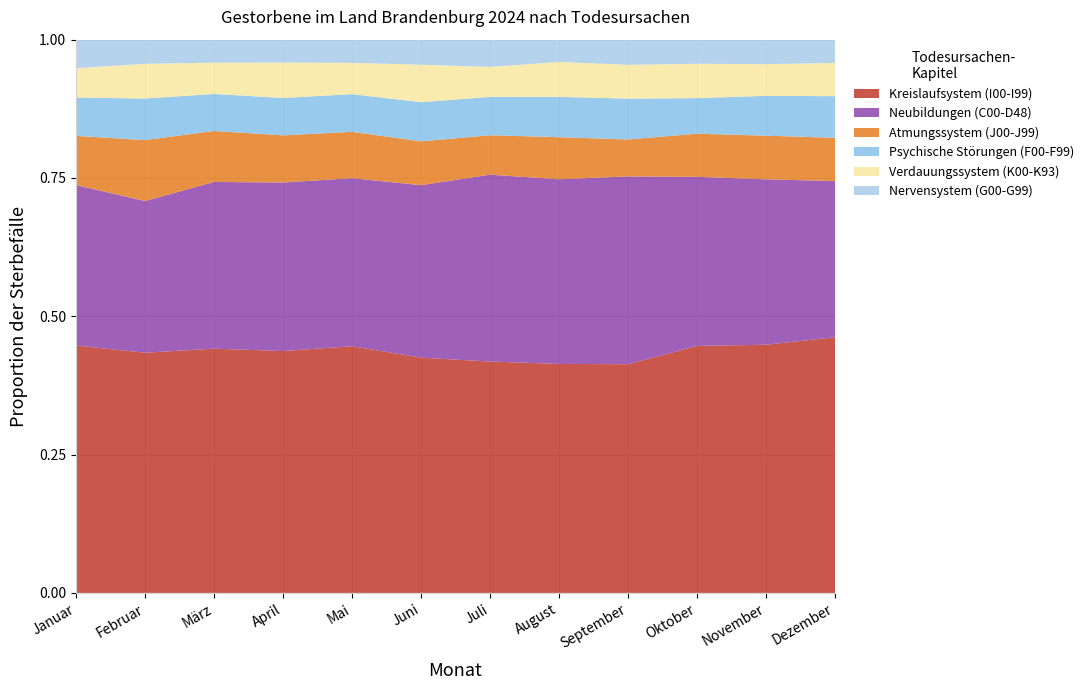

Reading left to right, transcribe all the data shown in this chart.

Kreislaufsystem (I00-I99): 1116	1045	1030	1016	1001	967	857	904	873	1014	1034	977
Neubildungen (C00-D48): 724	660	703	708	682	709	692	729	717	694	689	597
Atmungssystem (J00-J99): 222	265	215	198	188	180	146	166	141	177	182	165
Psychische Störungen (F00-F99): 173	181	156	157	153	161	142	159	156	146	166	159
Verdauungssystem (K00-K93): 132	151	132	149	127	154	111	138	129	141	132	127
Nervensystem (G00-G99): 129	105	97	96	94	103	101	88	96	99	102	89